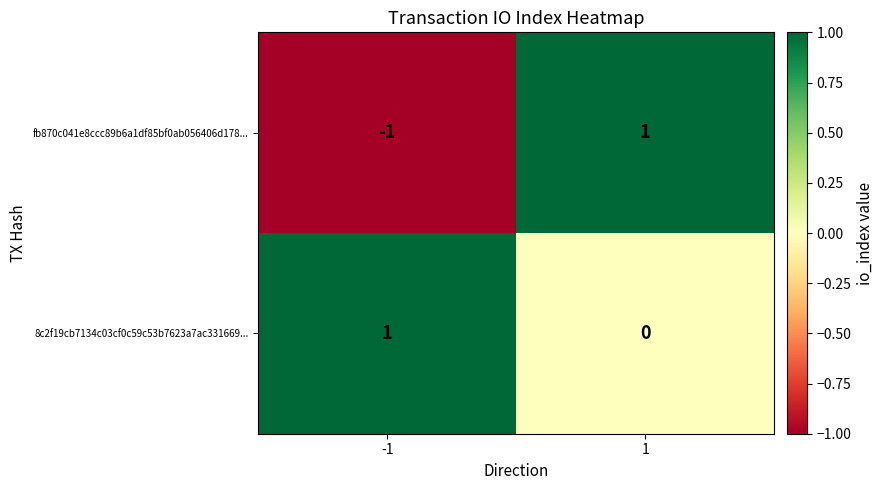

How many series are shown in this chart?

2